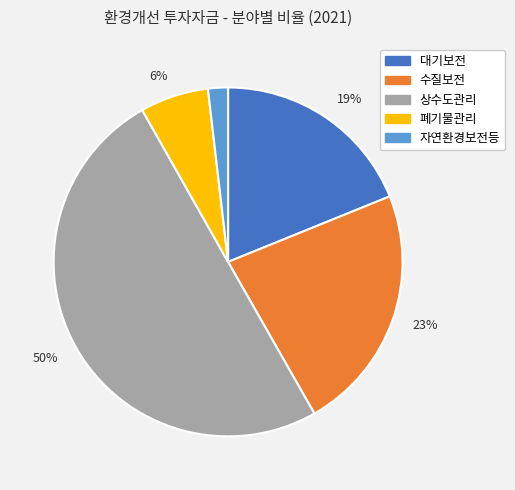

Which slice is the smallest?

자연환경보전등